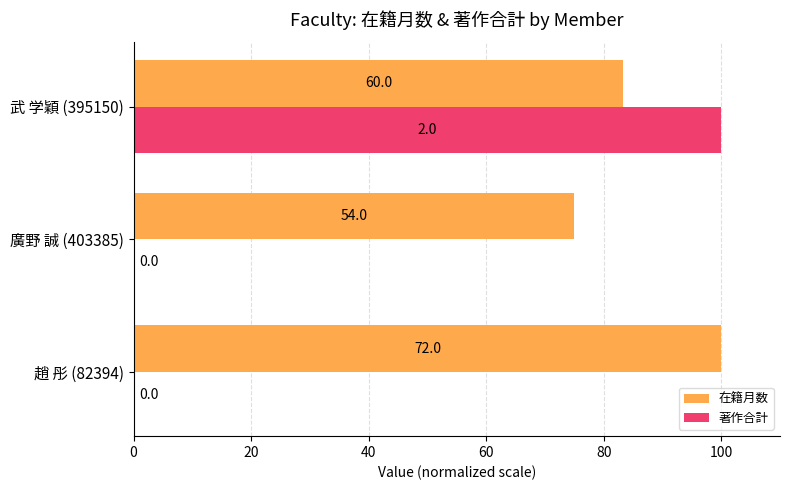

Reading left to right, list all the values displayed in this chart.

在籍月数: 100.0	75.0	83.3
著作合計: 0.0	0.0	100.0